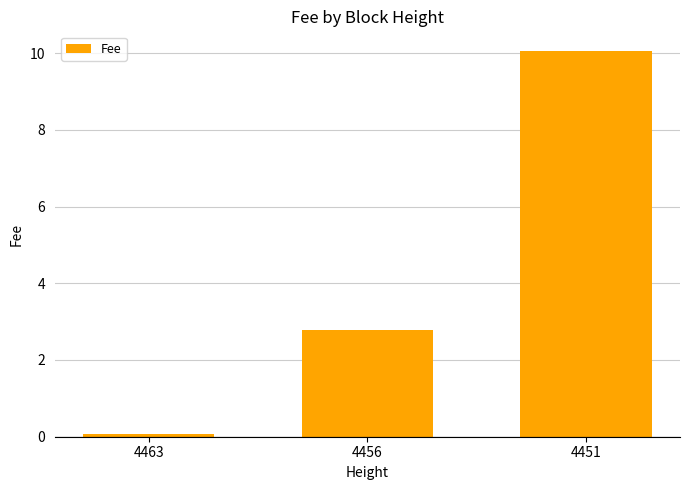

What is the difference between the maximum and second lowest values?

7.3